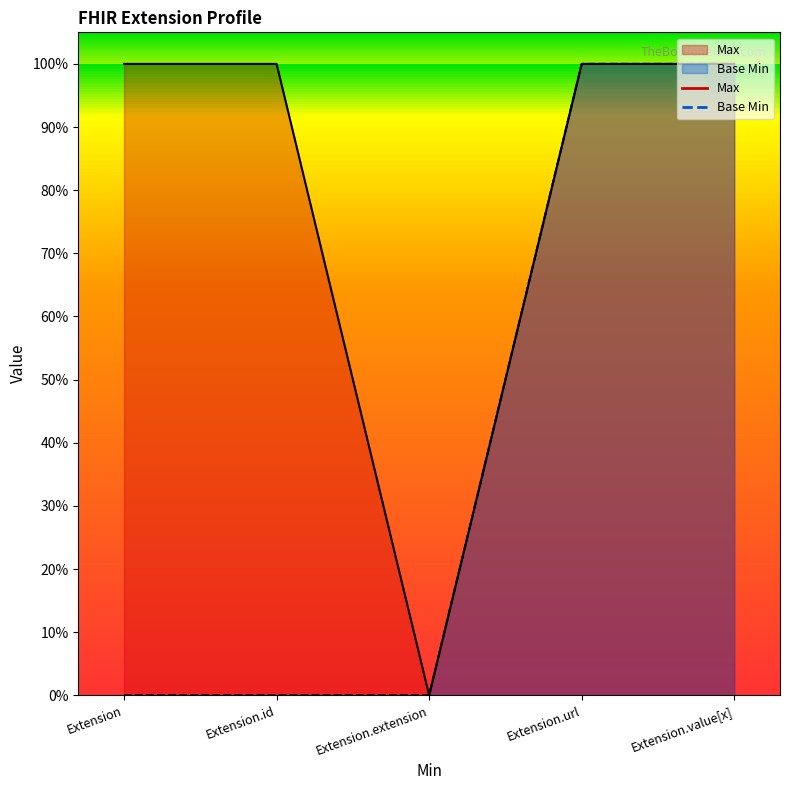

Between Extension.url and Extension.value[x], which series saw the biggest shift?

Max